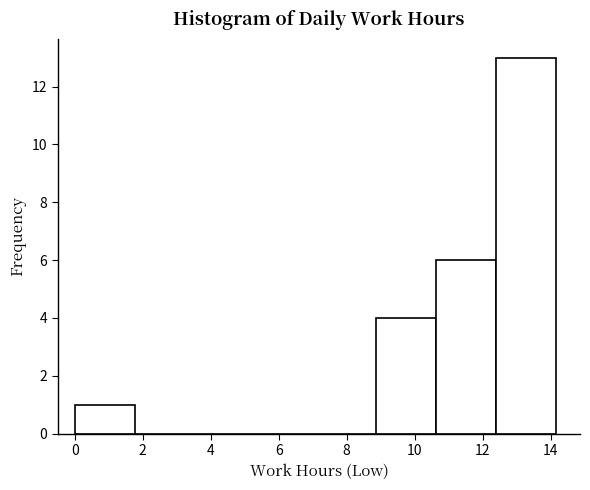

Reading left to right, transcribe this chart: for each bar, give the range it covers on the x-axis and its height. Neither the bar edges nor the heights are printed on the chart, so give them approximately, as read against the axes.

0.0 to 1.8: 1
1.8 to 3.6: 0
3.6 to 5.4: 0
5.4 to 7.0: 0
7.0 to 8.8: 0
8.8 to 10.6: 4
10.6 to 12.4: 6
12.4 to 14.2: 13